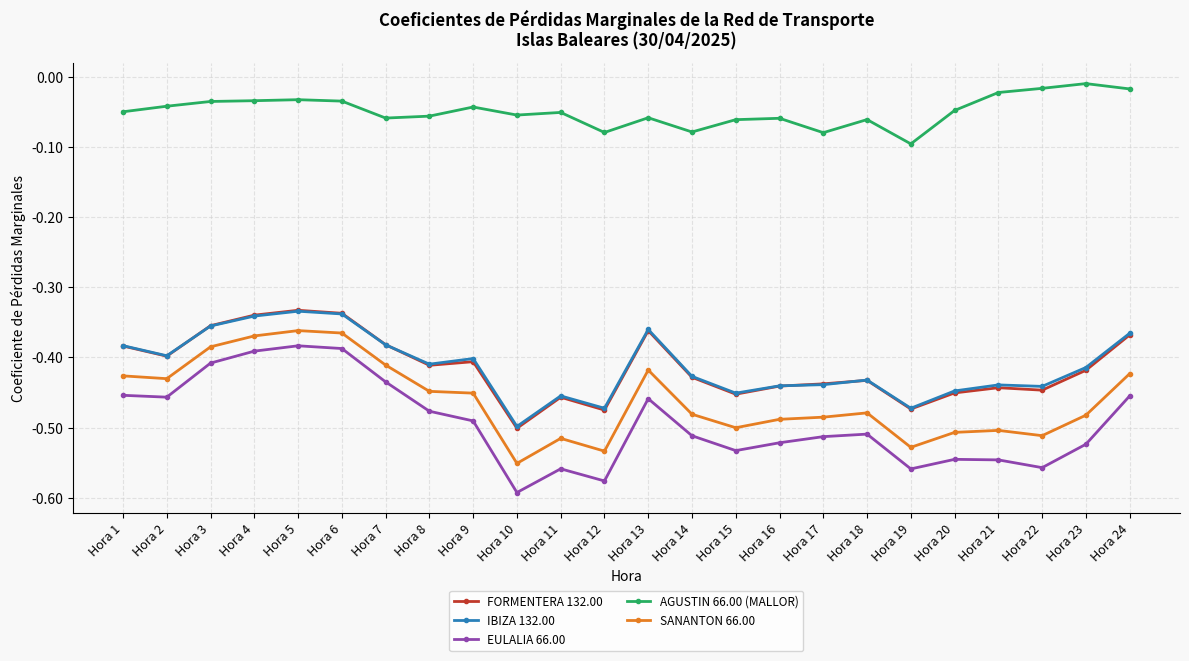

Is the value of EULALIA 66.00 at Hora 9 greater than the value of AGUSTIN 66.00 (MALLOR) at Hora 15?

No